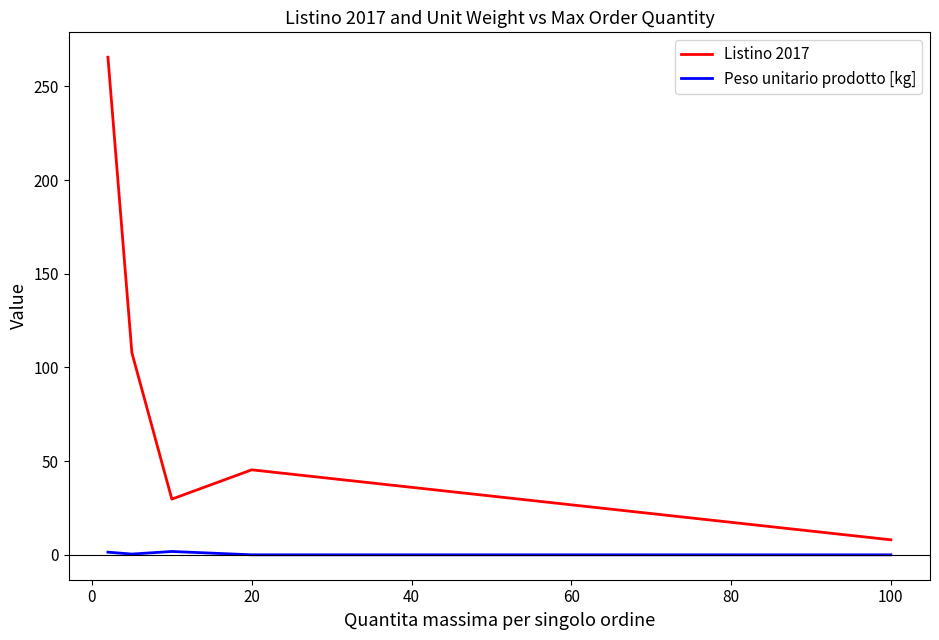

List the series in order of their peak value, highest first.

Listino 2017, Peso unitario prodotto [kg]